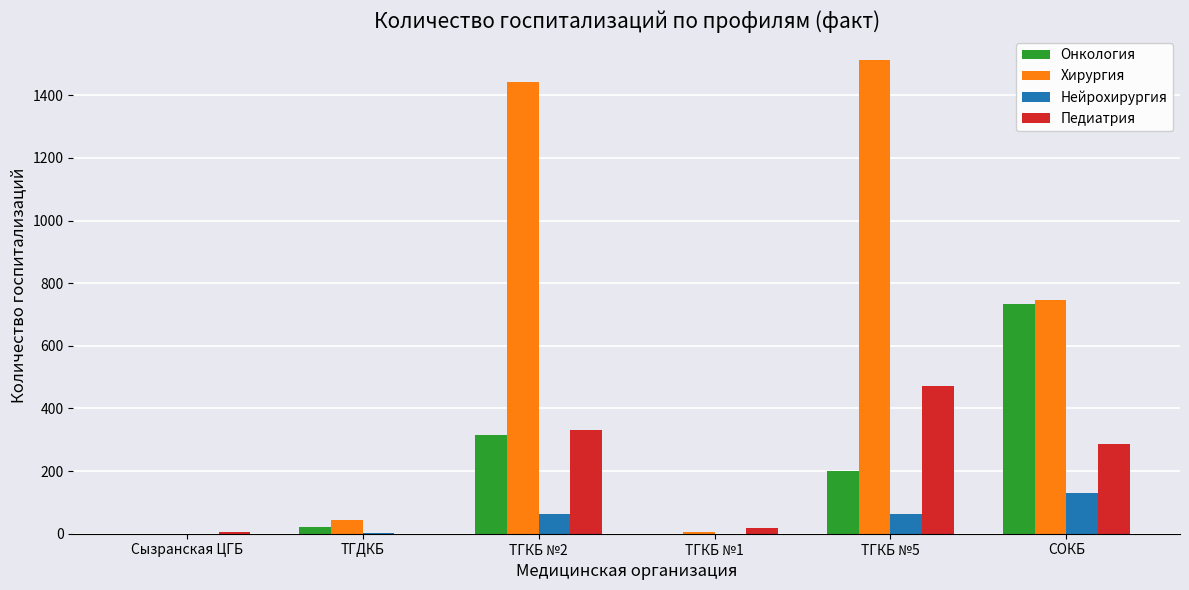

Is the value of Нейрохирургия at ТГКБ №1 greater than the value of Педиатрия at ТГКБ №2?

No